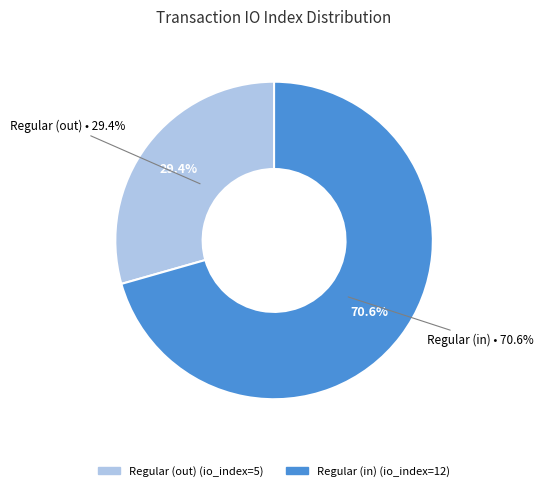

What is the change in value from tx_index_5 to tx_index_12?

+7